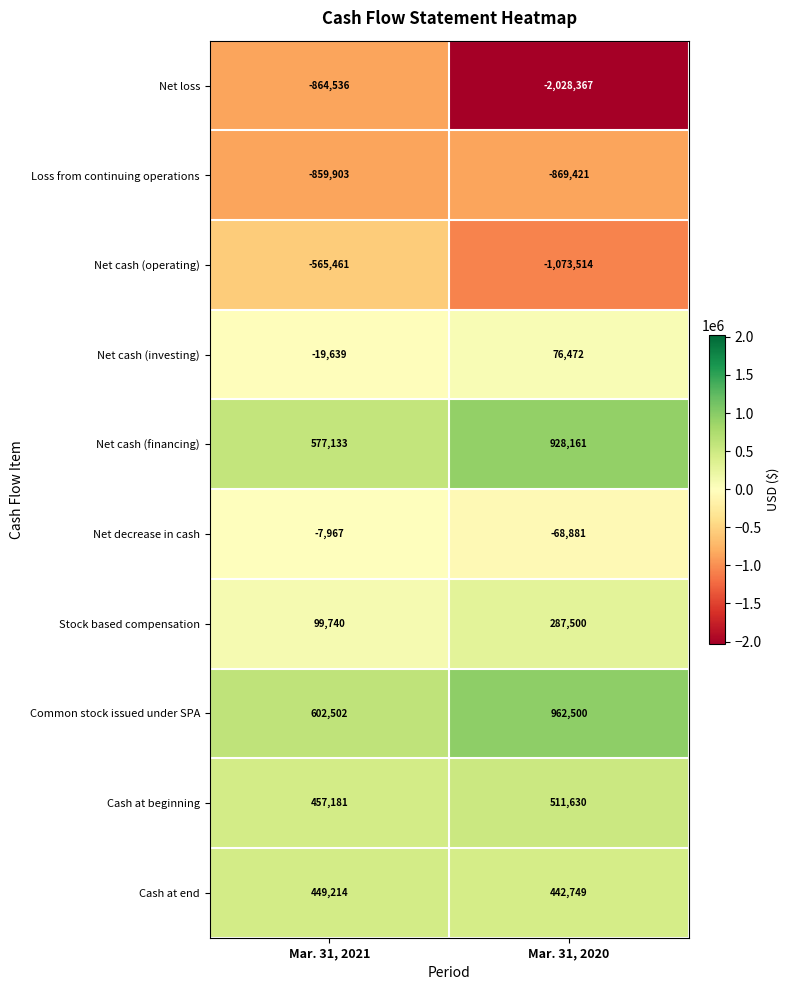

What is the difference between the maximum and minimum values in the Net loss series?

1163831